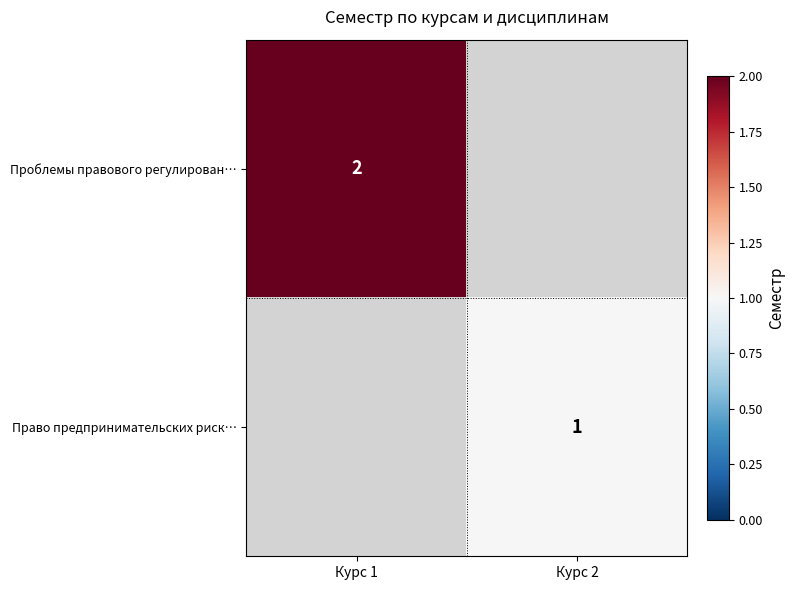

Is the value of Проблемы правового регулирован… at Курс 1 greater than the value of Право предпринимательских риск… at Курс 2?

Yes